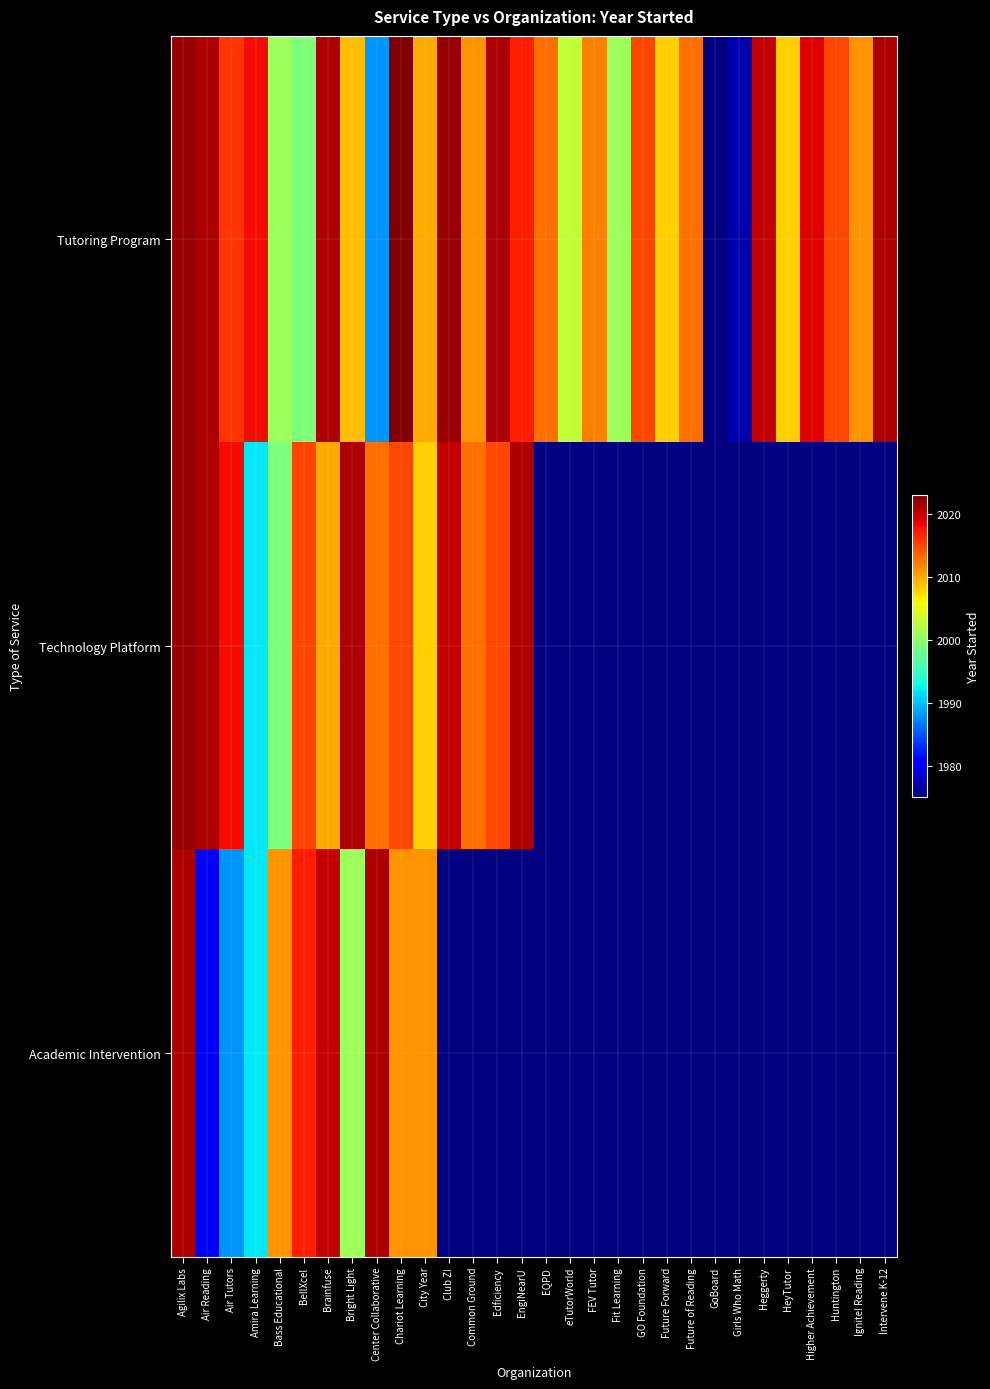

Which series has the largest range (max minus min)?

Tutoring Program